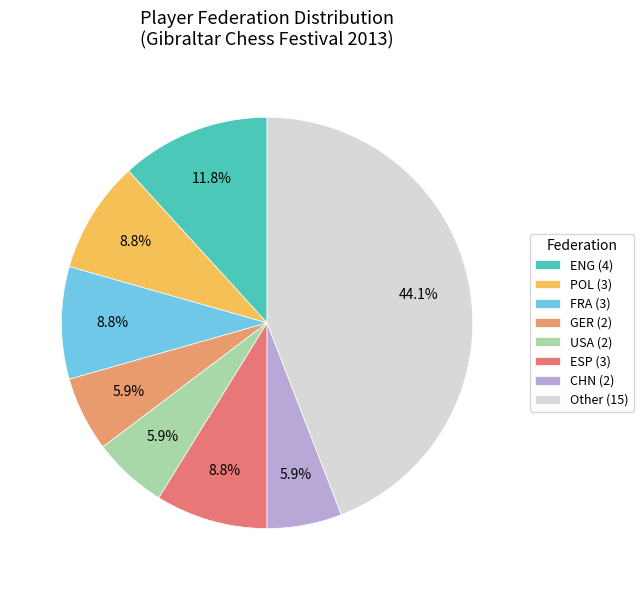

The GER slice represents 1% of the pie. True or false?

False